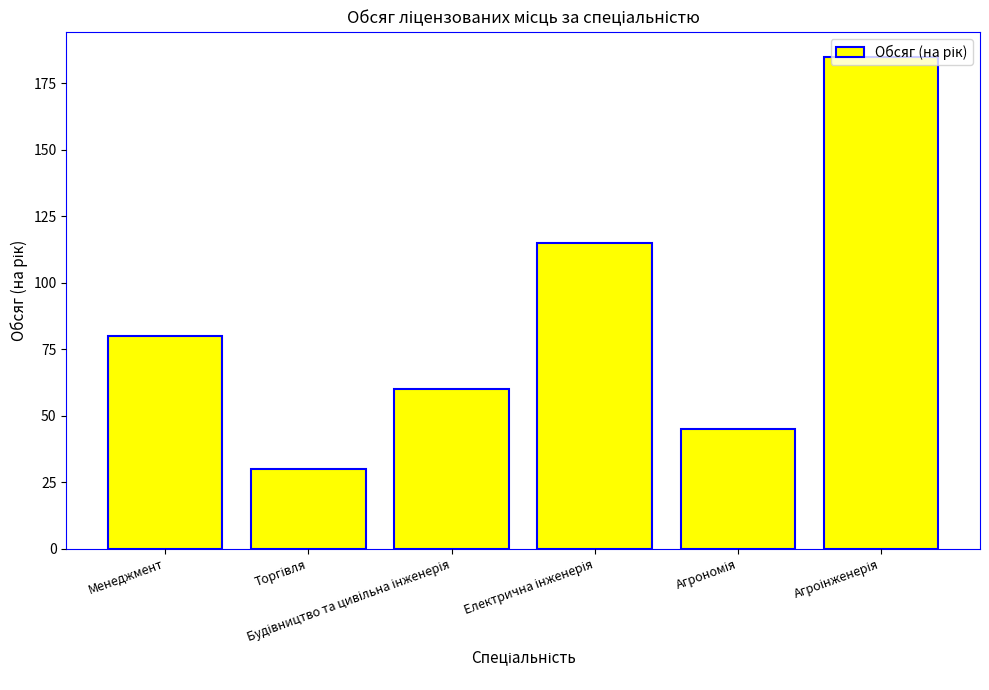

What is the value of the 5th bar from the left?

45